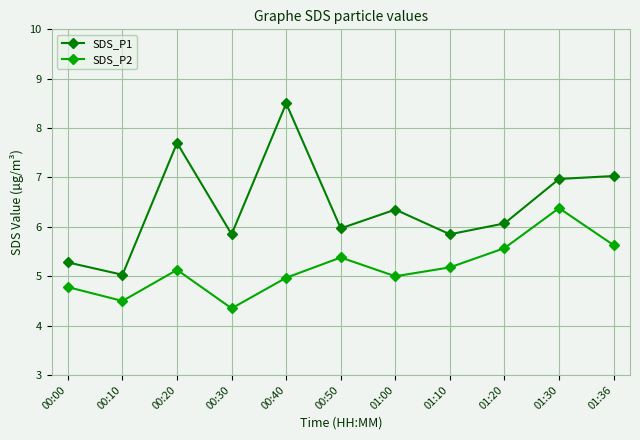

In SDS_P2, how many points are lower than both neighbors (excluding endpoints)?

3